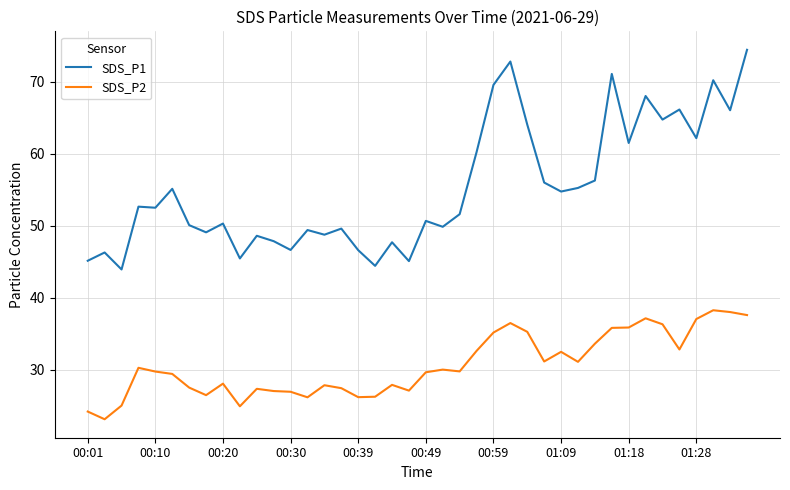

Rank the series by their maximum value, from lowest to highest.

SDS_P2, SDS_P1